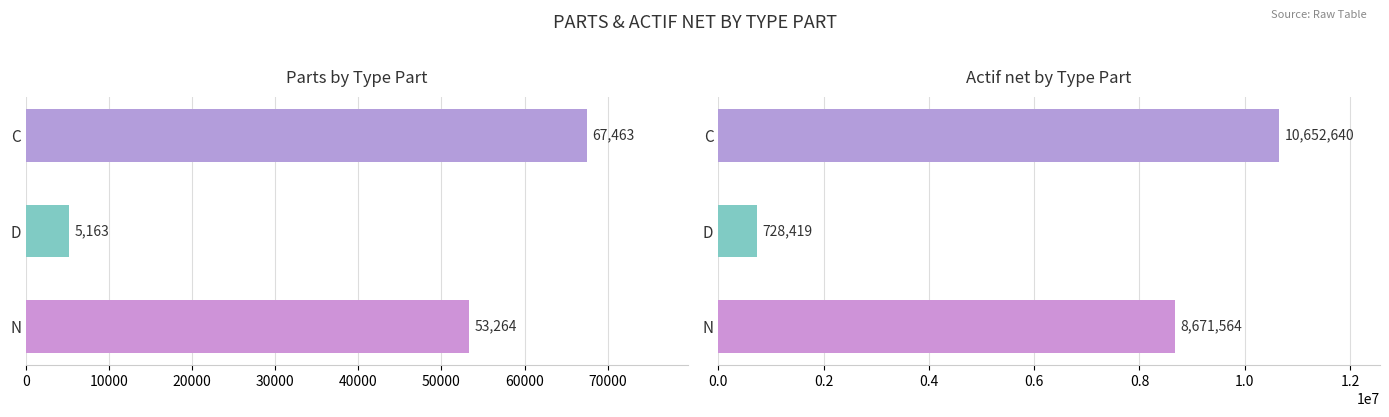

What is the lowest value of the Actif net series?

728419.0